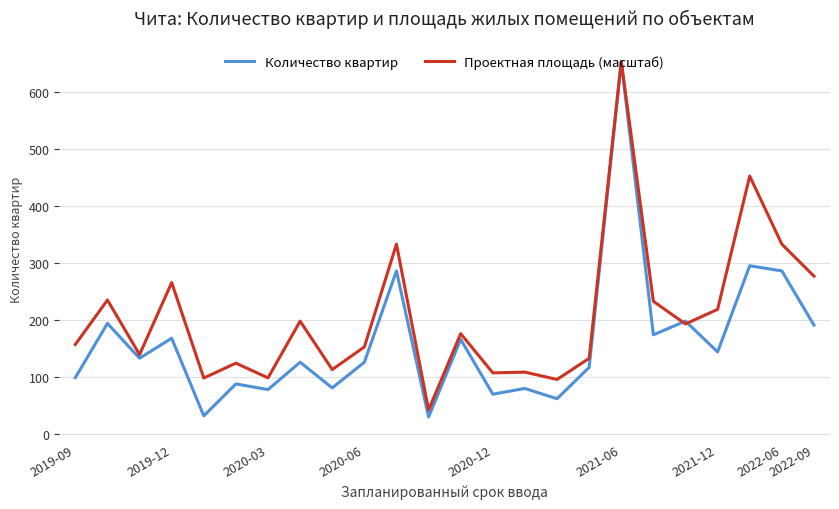

Which series has the largest range (max minus min)?

Количество квартир